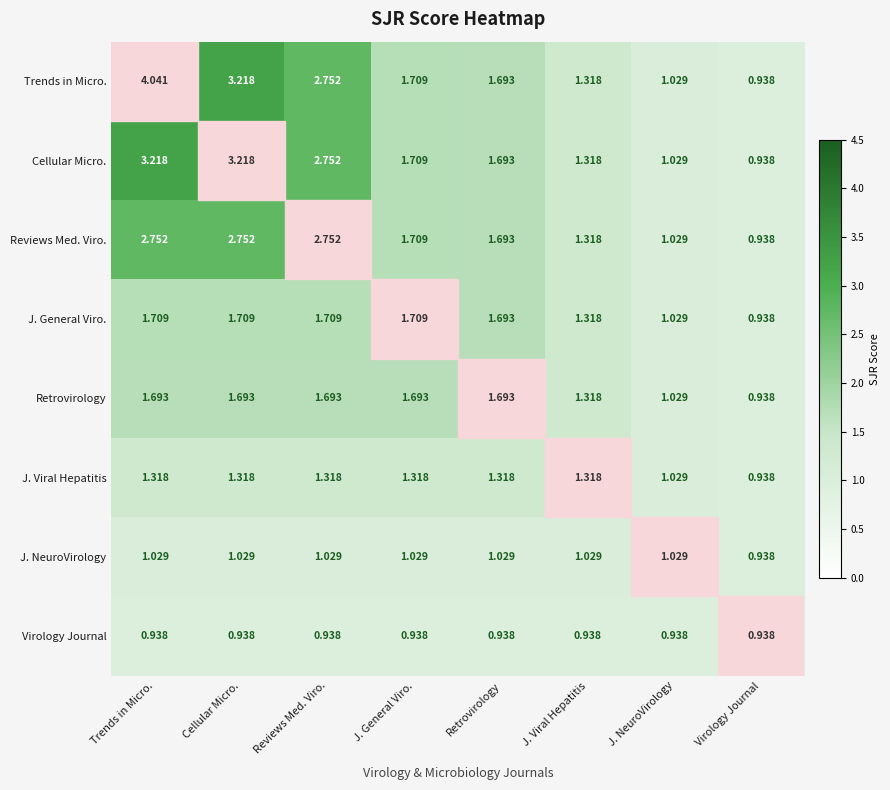

At how many categories does at least one series exceed 2?

3